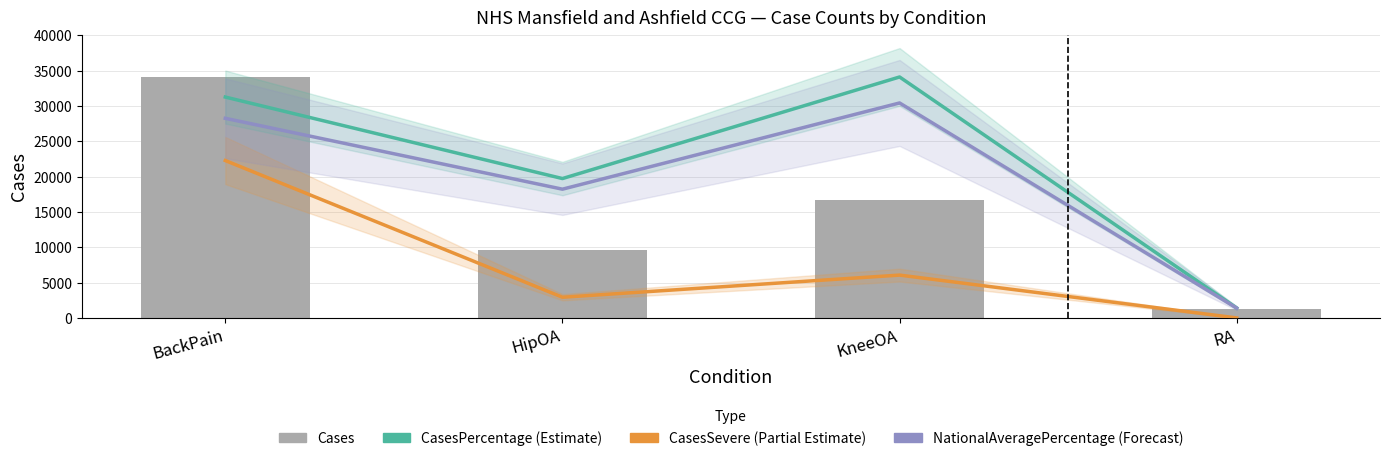

Reading left to right, list all the values displayed in this chart.

CasesPercentage (Estimate): BackPain=31254.7	HipOA=19722.2	KneeOA=34096.0	RA=1404.0
CasesSevere (Partial Estimate): BackPain=22272.0	HipOA=2926.0	KneeOA=6060.0	RA=0.0
NationalAveragePercentage (Forecast): BackPain=28246.2	HipOA=18218.0	KneeOA=30419.0	RA=1387.2
Cases: BackPain=34096.0	HipOA=9644.0	KneeOA=16695.0	RA=1318.0